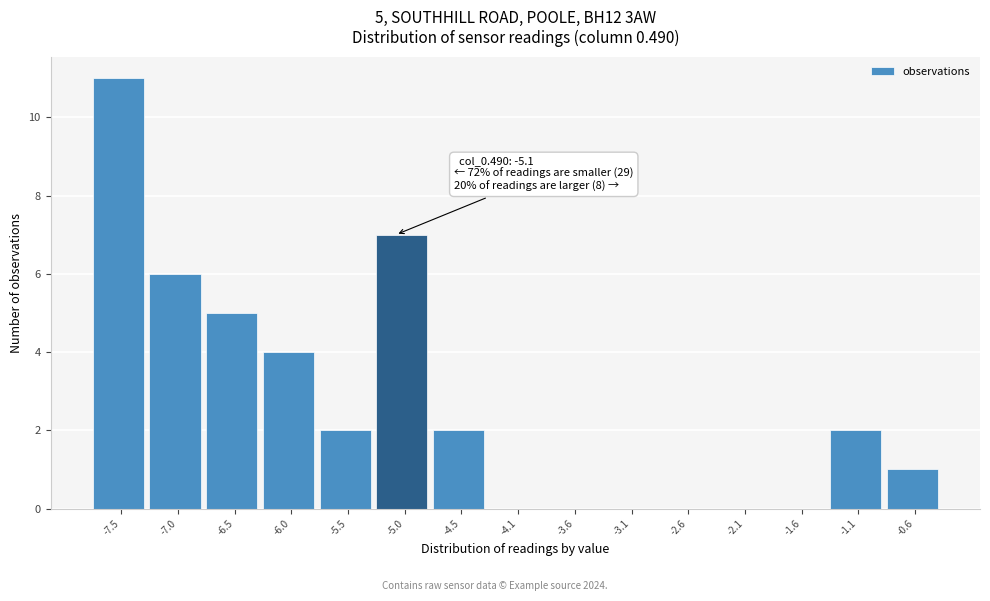

Over which range of the x-axis is the bar tallest?

-7.70 to -7.20